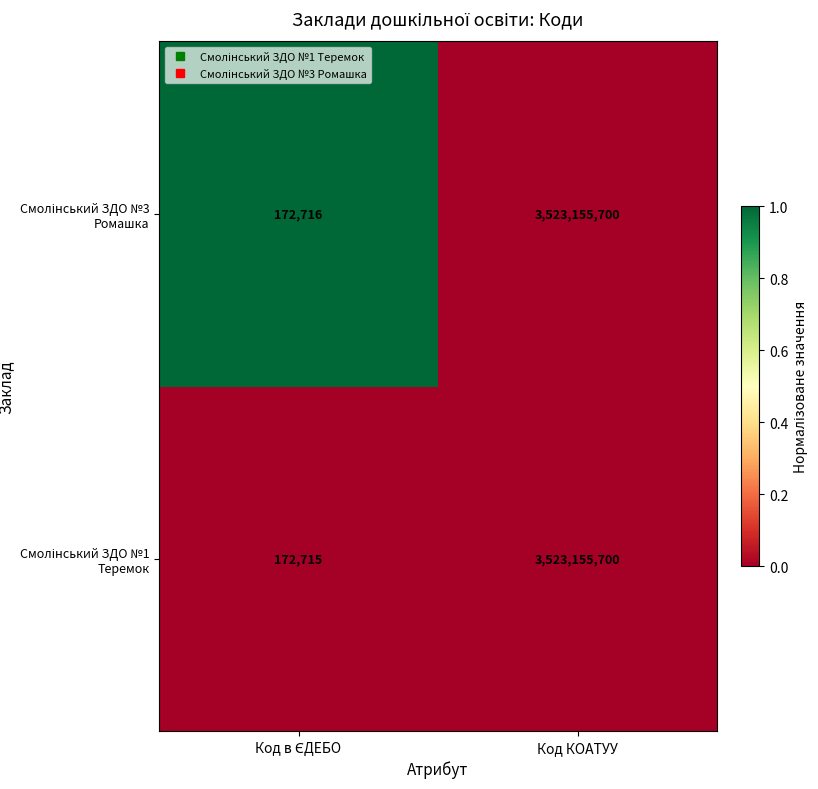

What is the smallest value displayed?

172715